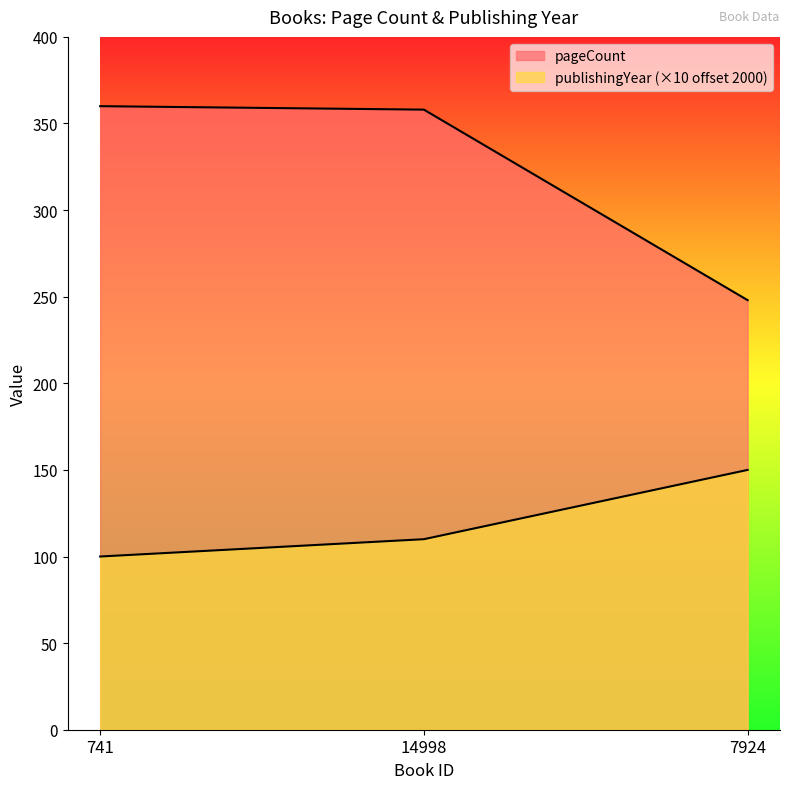

What value does the pageCount series have at 14998?

358